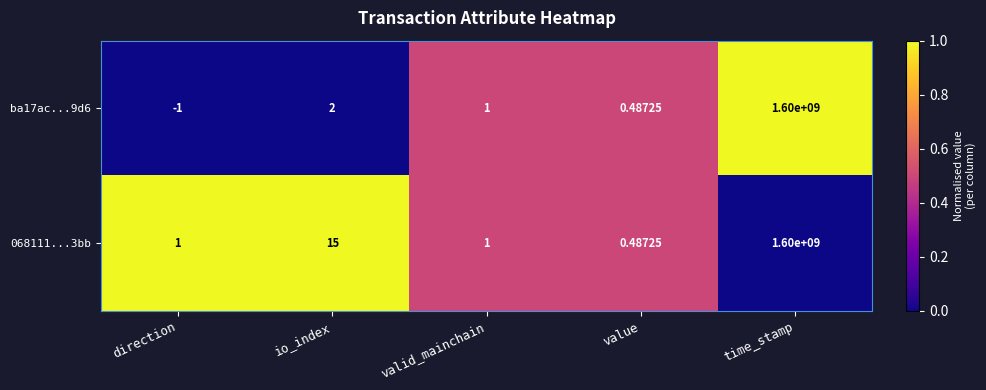

At which category does the chart reach its peak across all series?

time_stamp